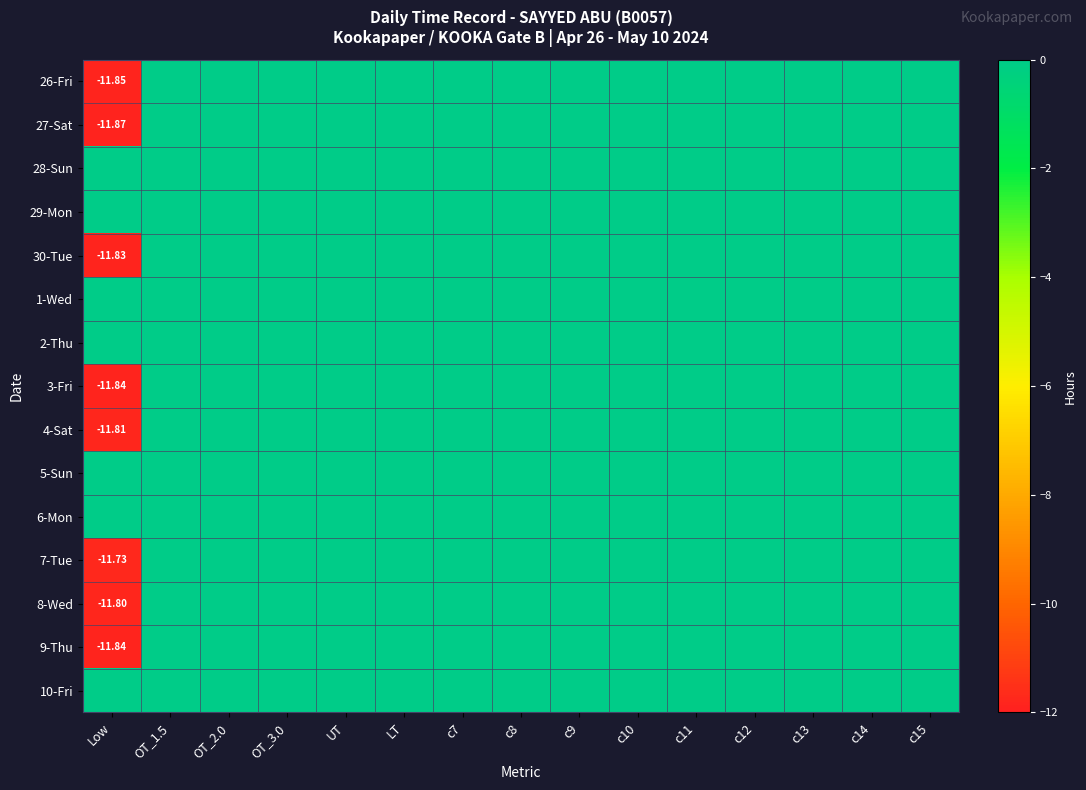

How many distinct data groups are displayed?

15